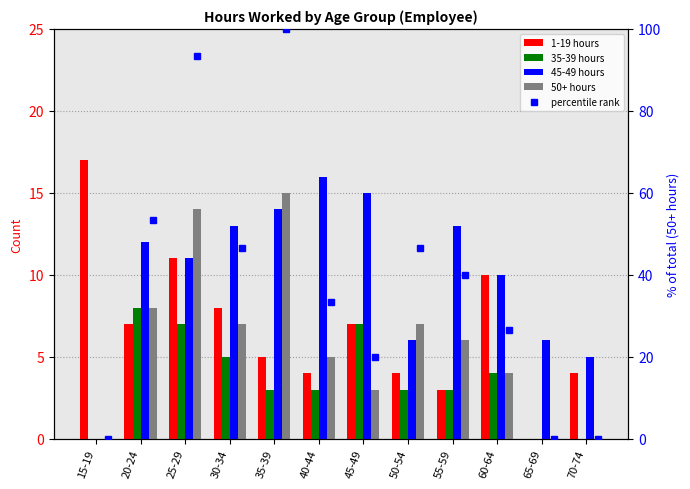

Between 25-29 and 35-39, which series saw the biggest shift?

percentile rank